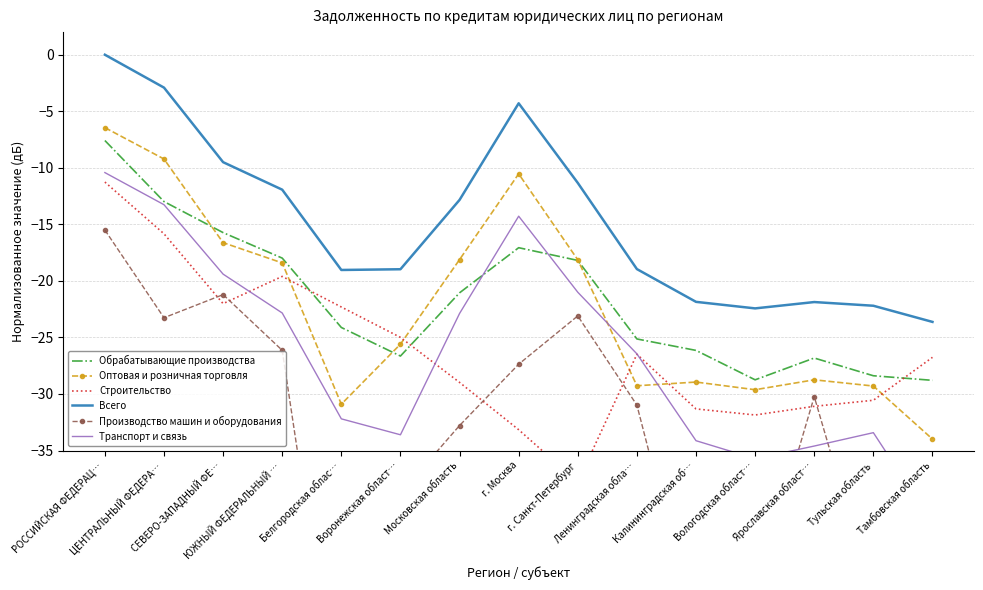

True or false: Оптовая и розничная торговля and Транспорт и связь intersect in this chart.

True